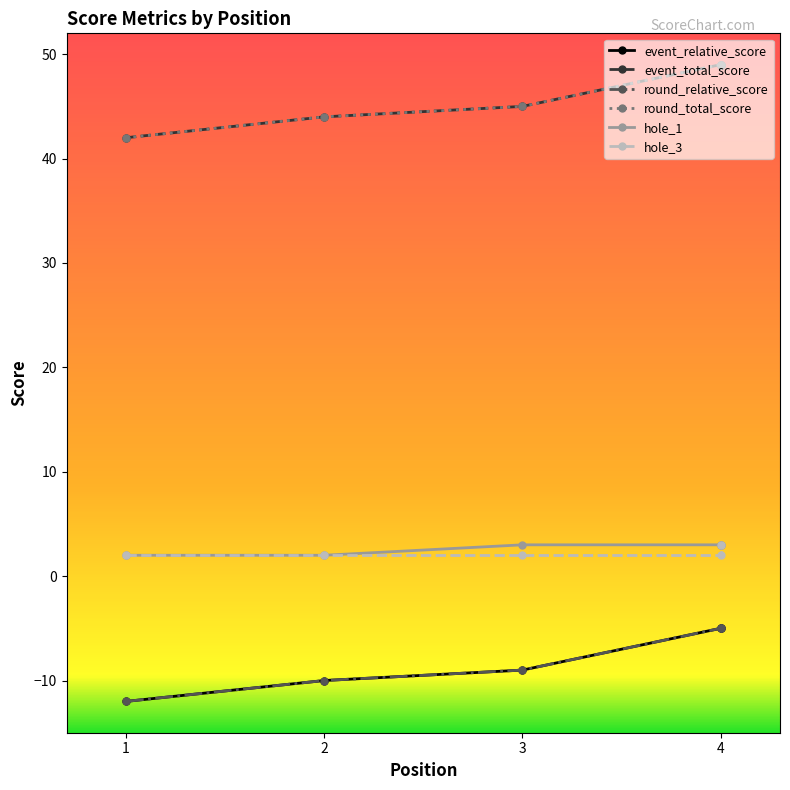

How many lines are shown in the chart?

6